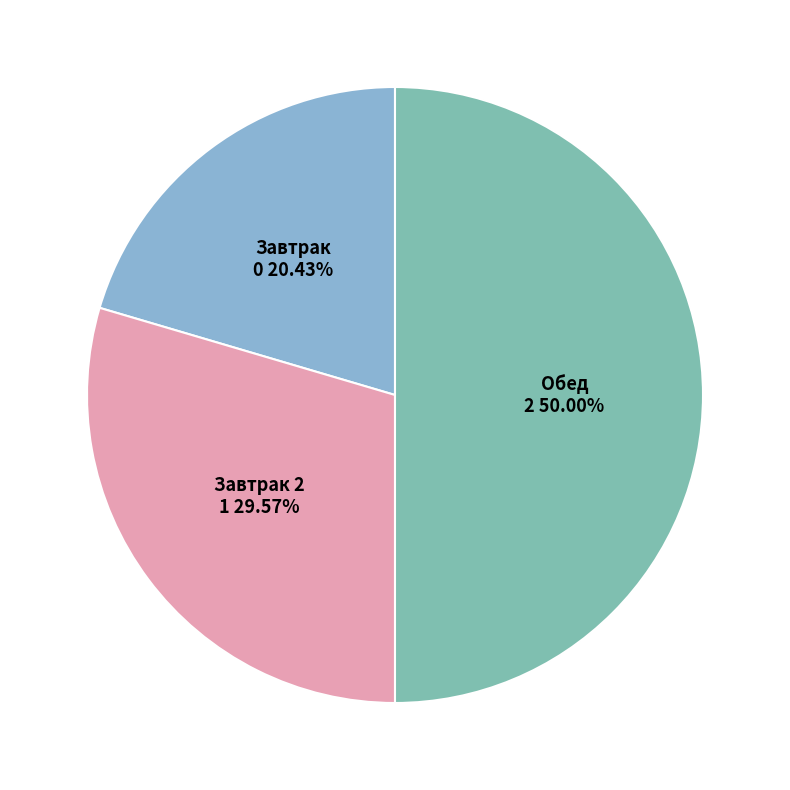

How many slices are in this pie chart?

3